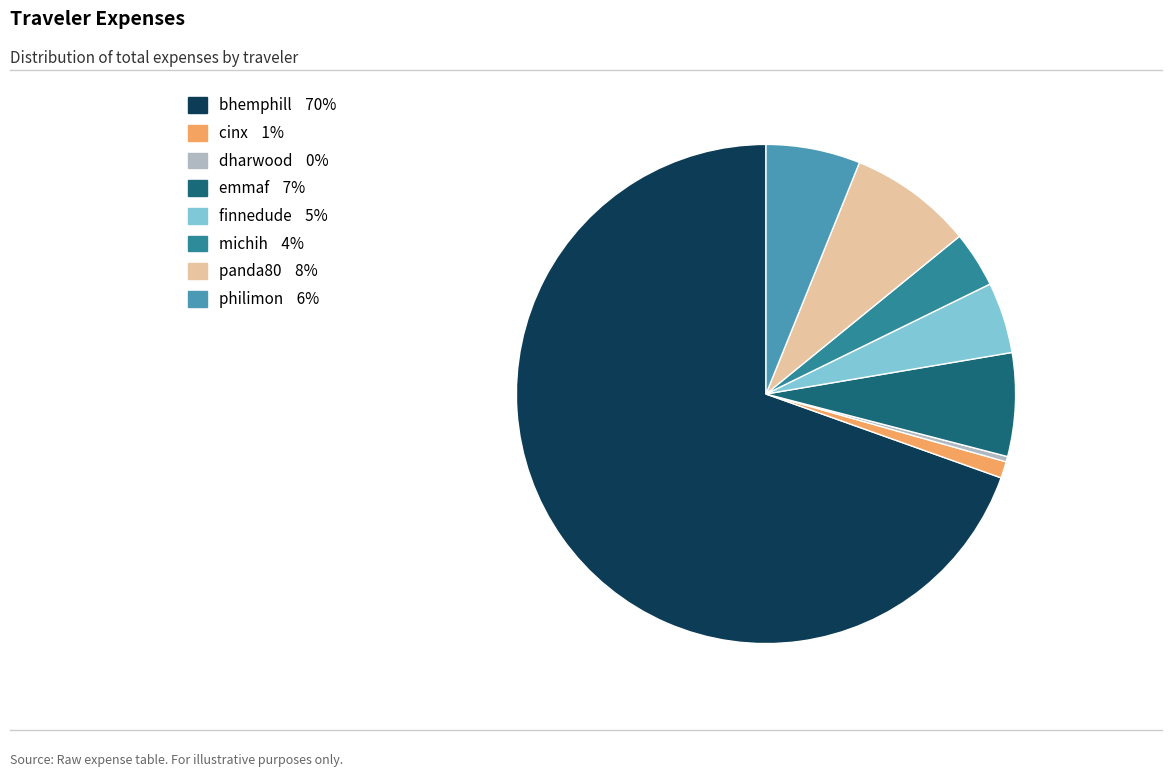

The michih slice represents 17% of the pie. True or false?

False